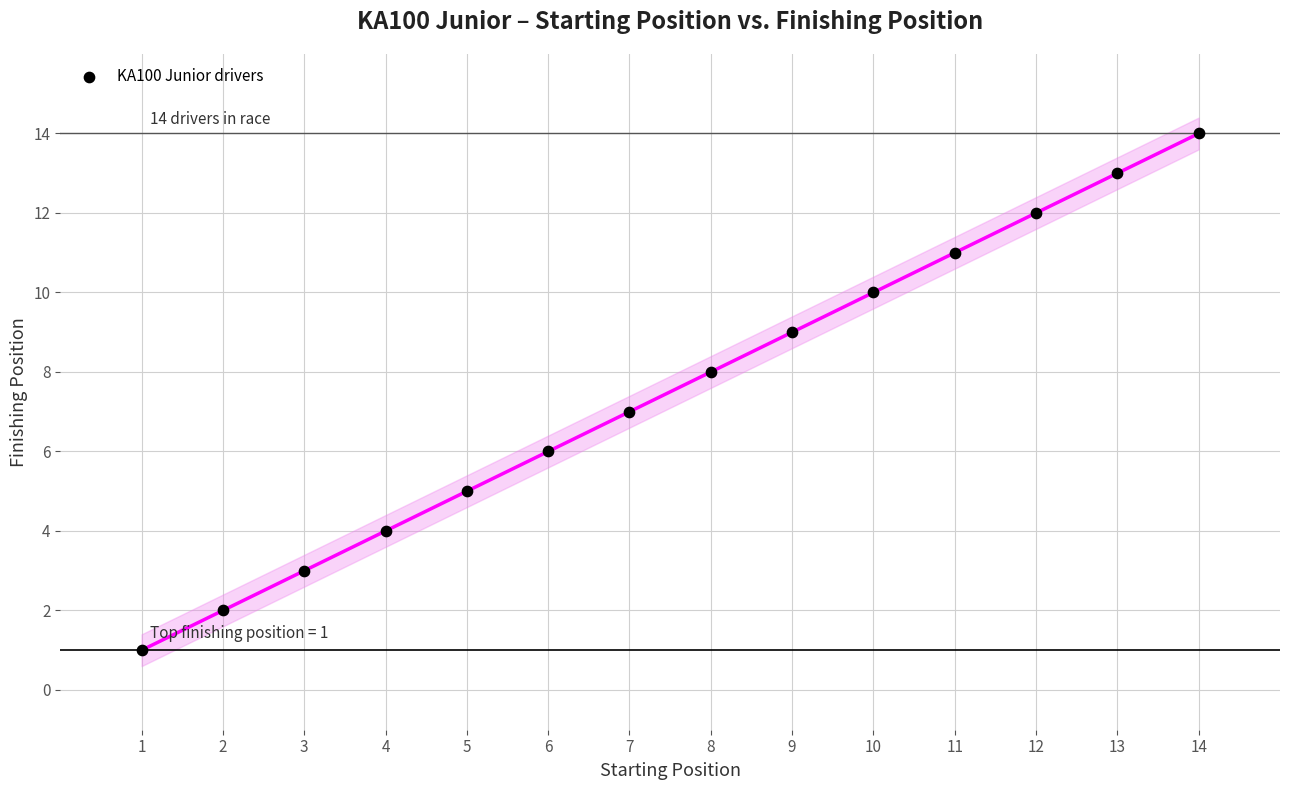

What is the range of Y values (max minus min)?

13